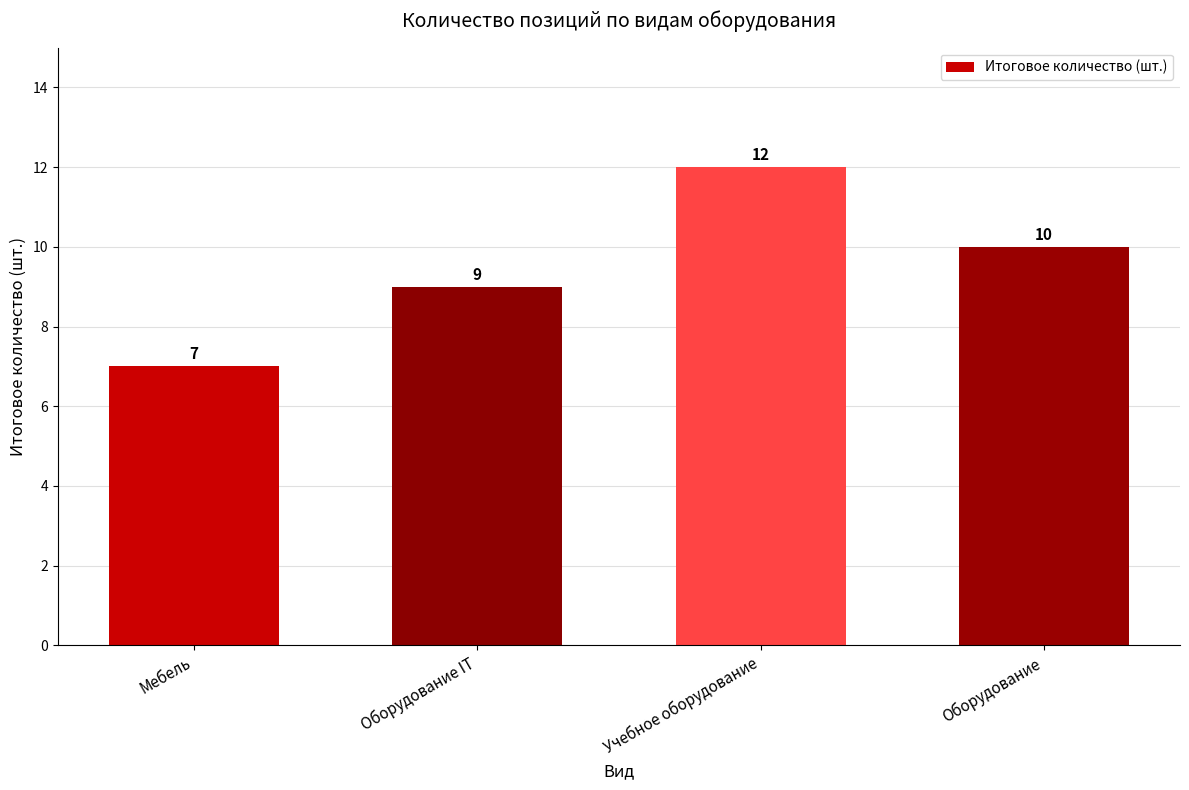

How many bars are there in total?

4